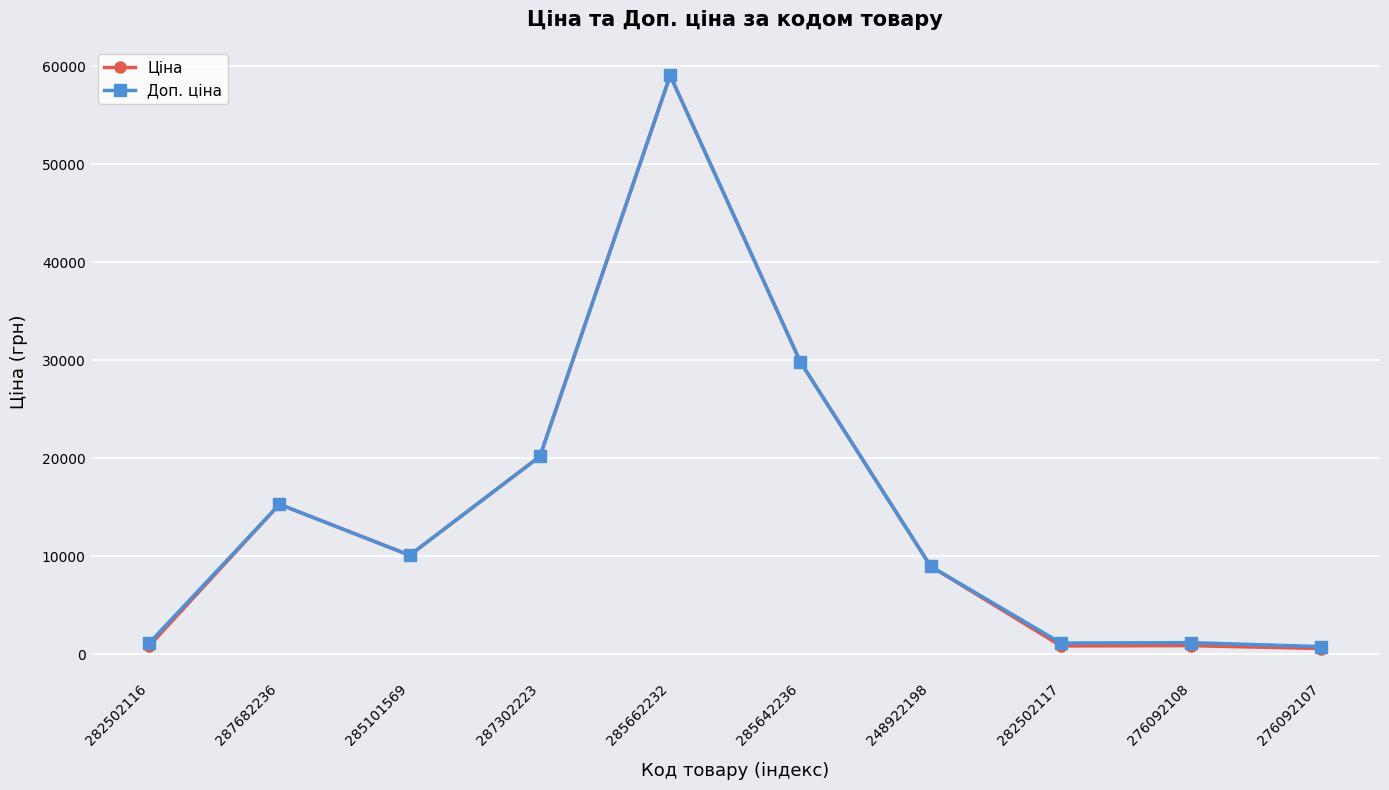

What is the sum of all Ціна values?

146480.4